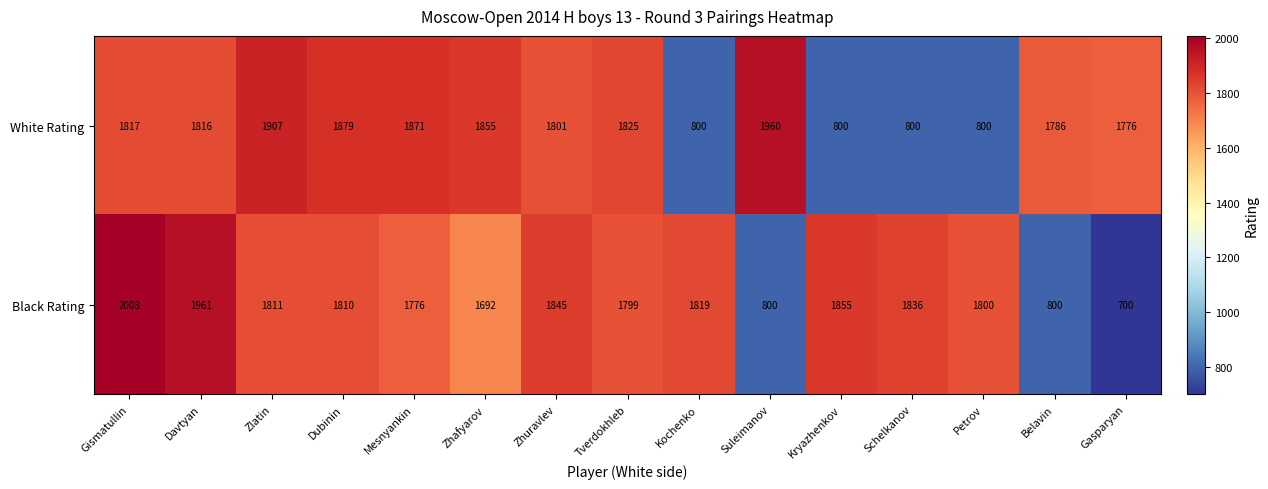

What is the total value across all series at Zlatin?

3718